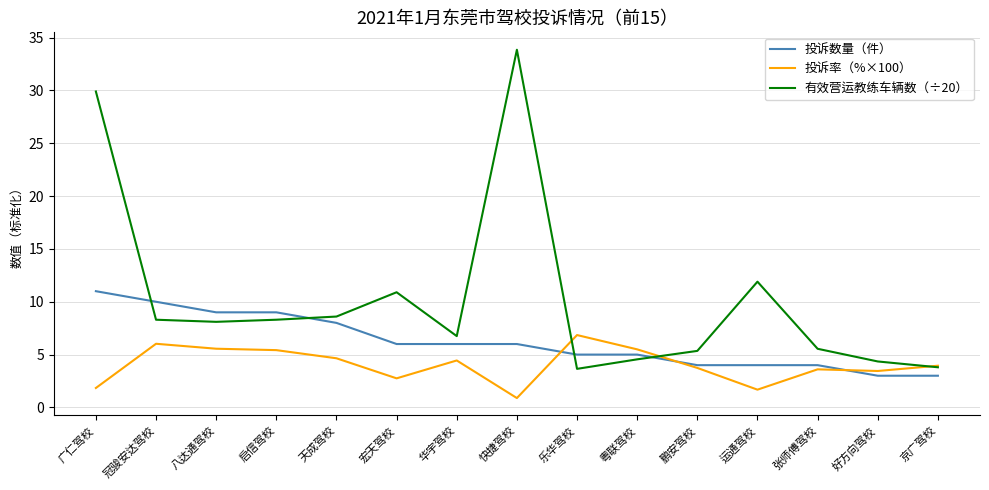

After their last crossing, which series has the higher values: 有效营运教练车辆数（÷20） or 投诉数量（件）?

有效营运教练车辆数（÷20）